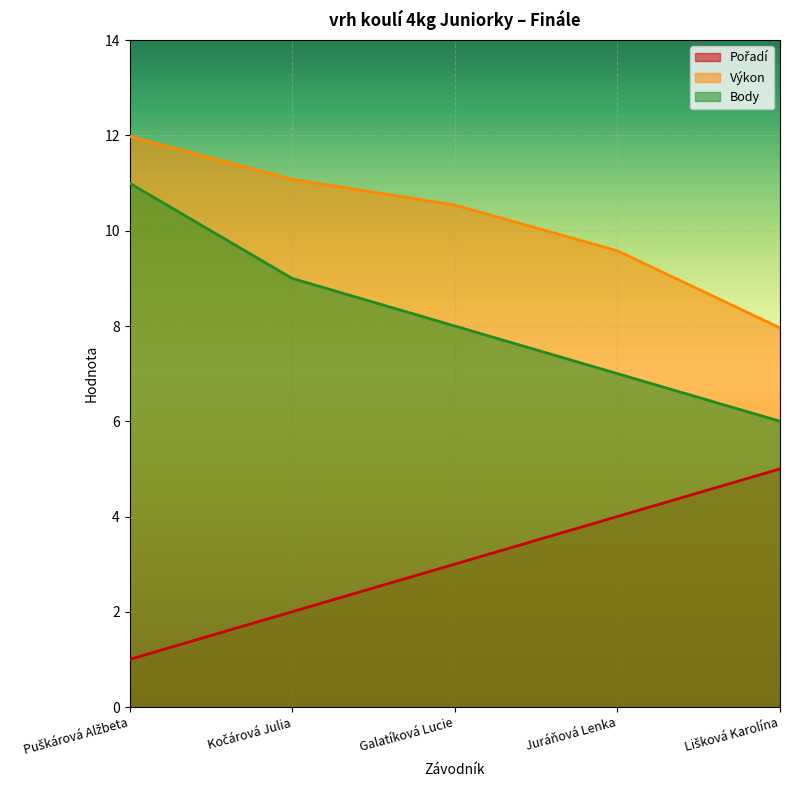

The Body series shows 8.0 at Galatíková Lucie. True or false?

True